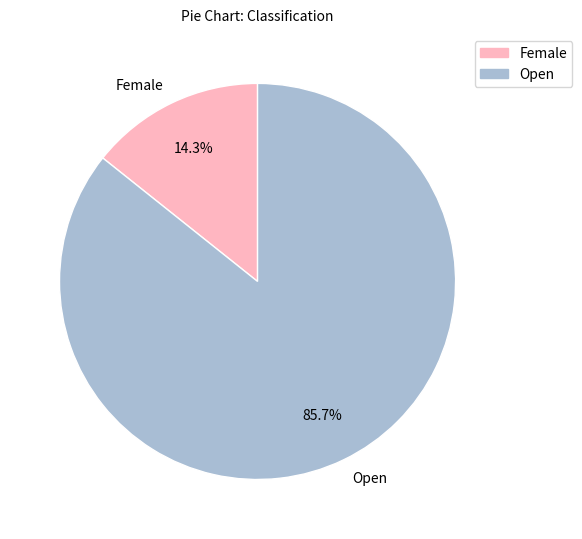

What percentage is NOT represented by Open?

14.3%